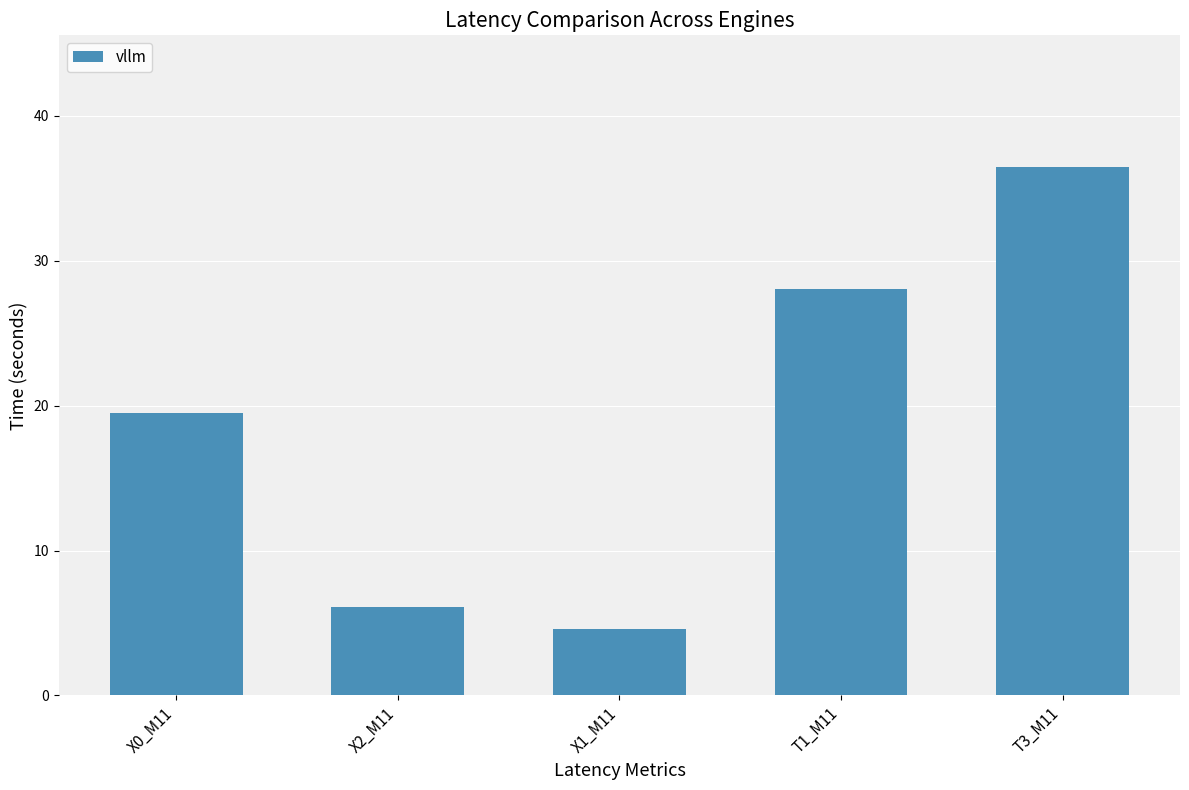

Is it true that the value at T1_M11 is 28.1?

True